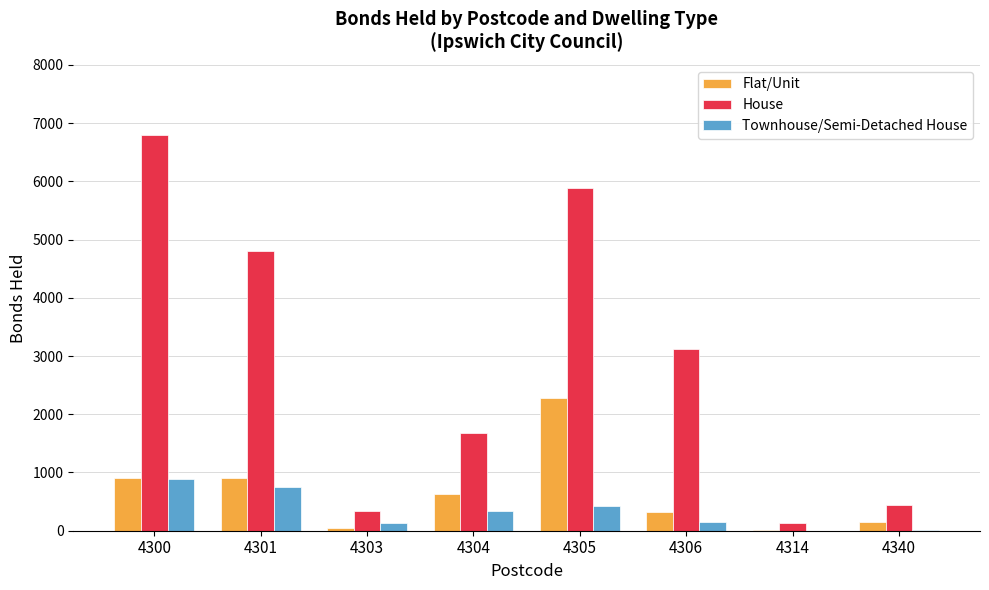

Is the value of House at 4303 greater than the value of Flat/Unit at 4314?

Yes